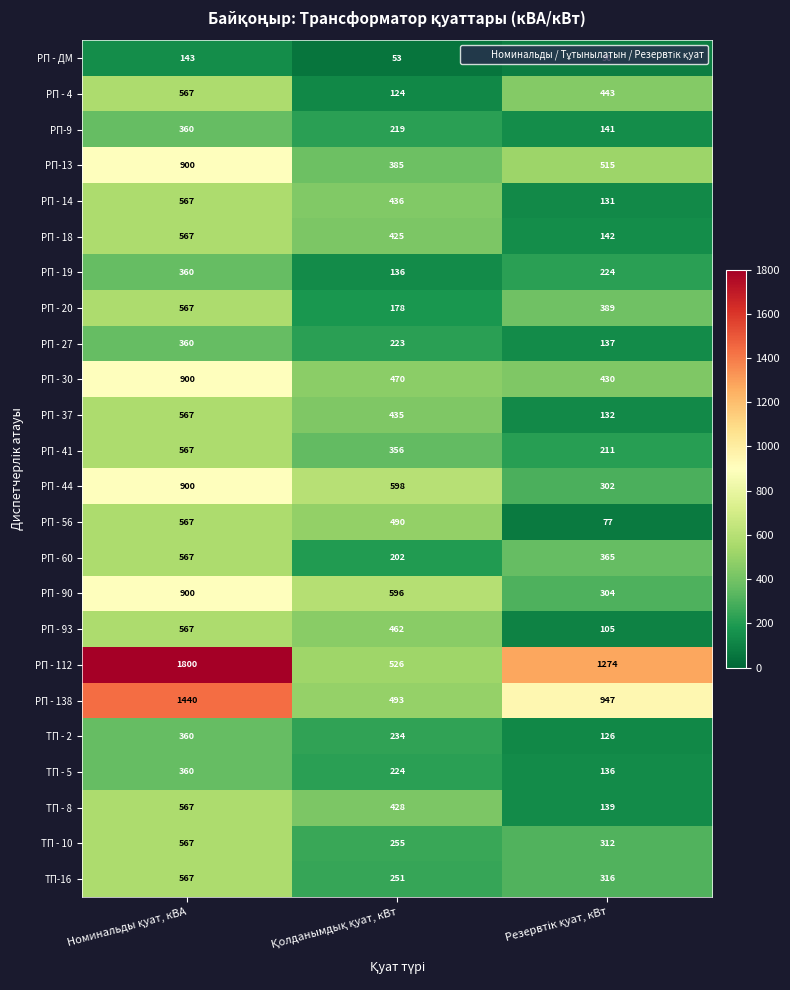

At how many categories does at least one series exceed 979?

2